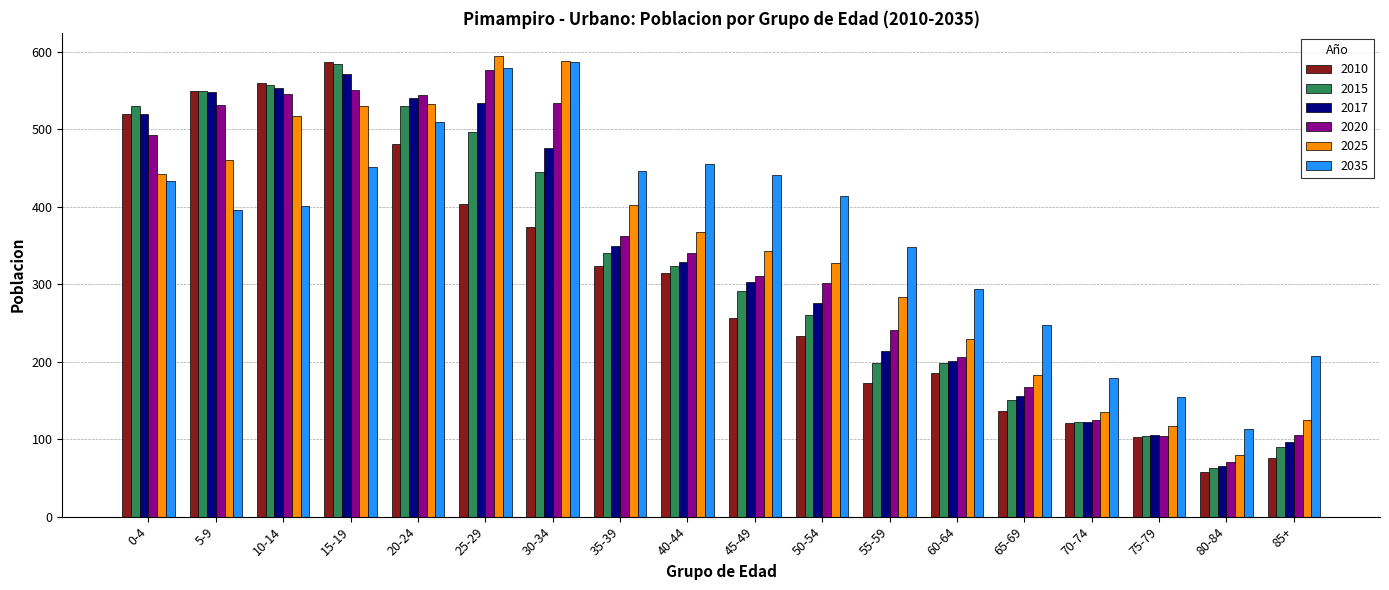

How many bars are there in each group?

6